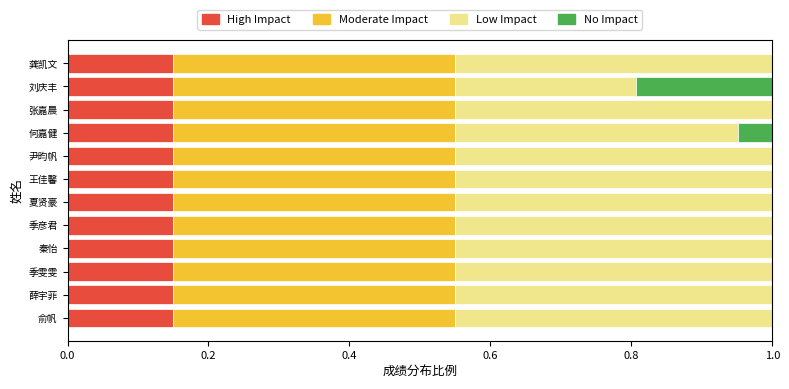

How many Low Impact values are between 0 and 1?

12